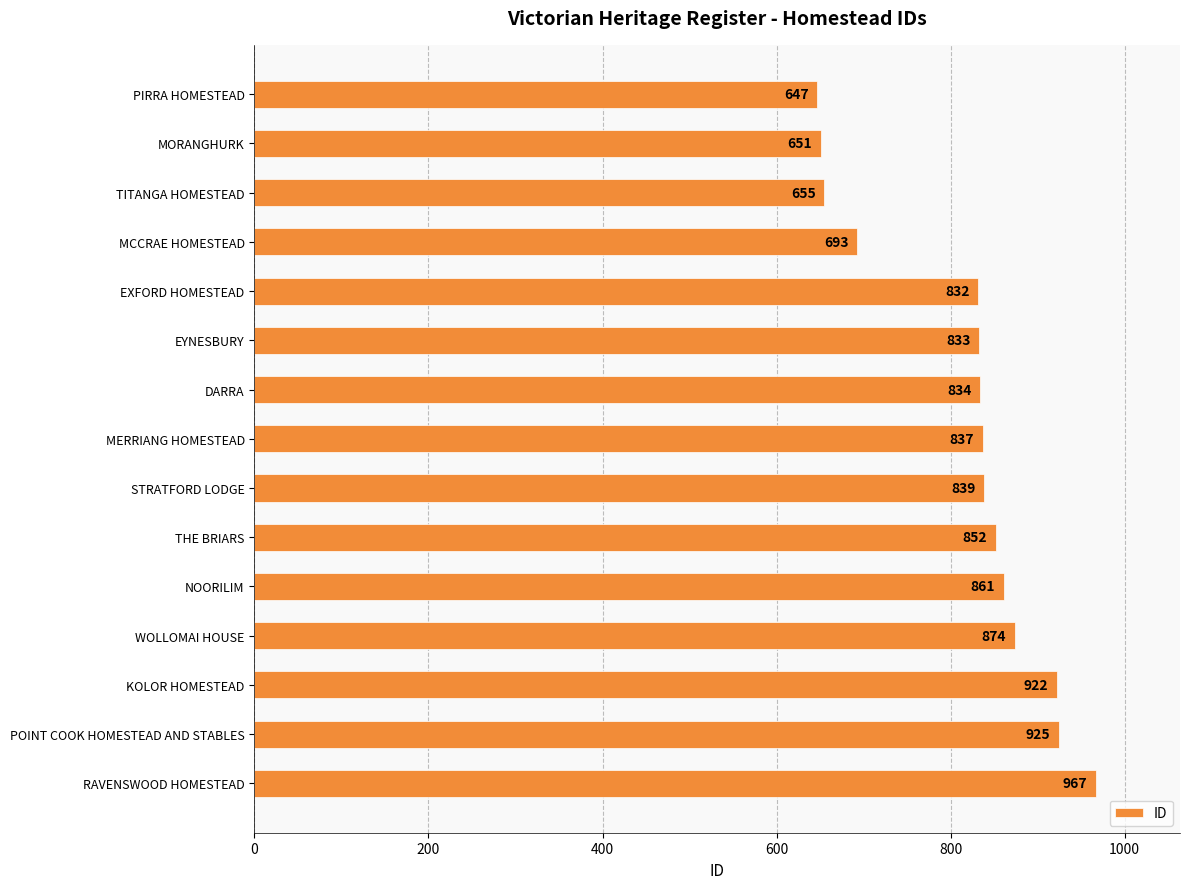

What is the maximum value shown in the chart?

967